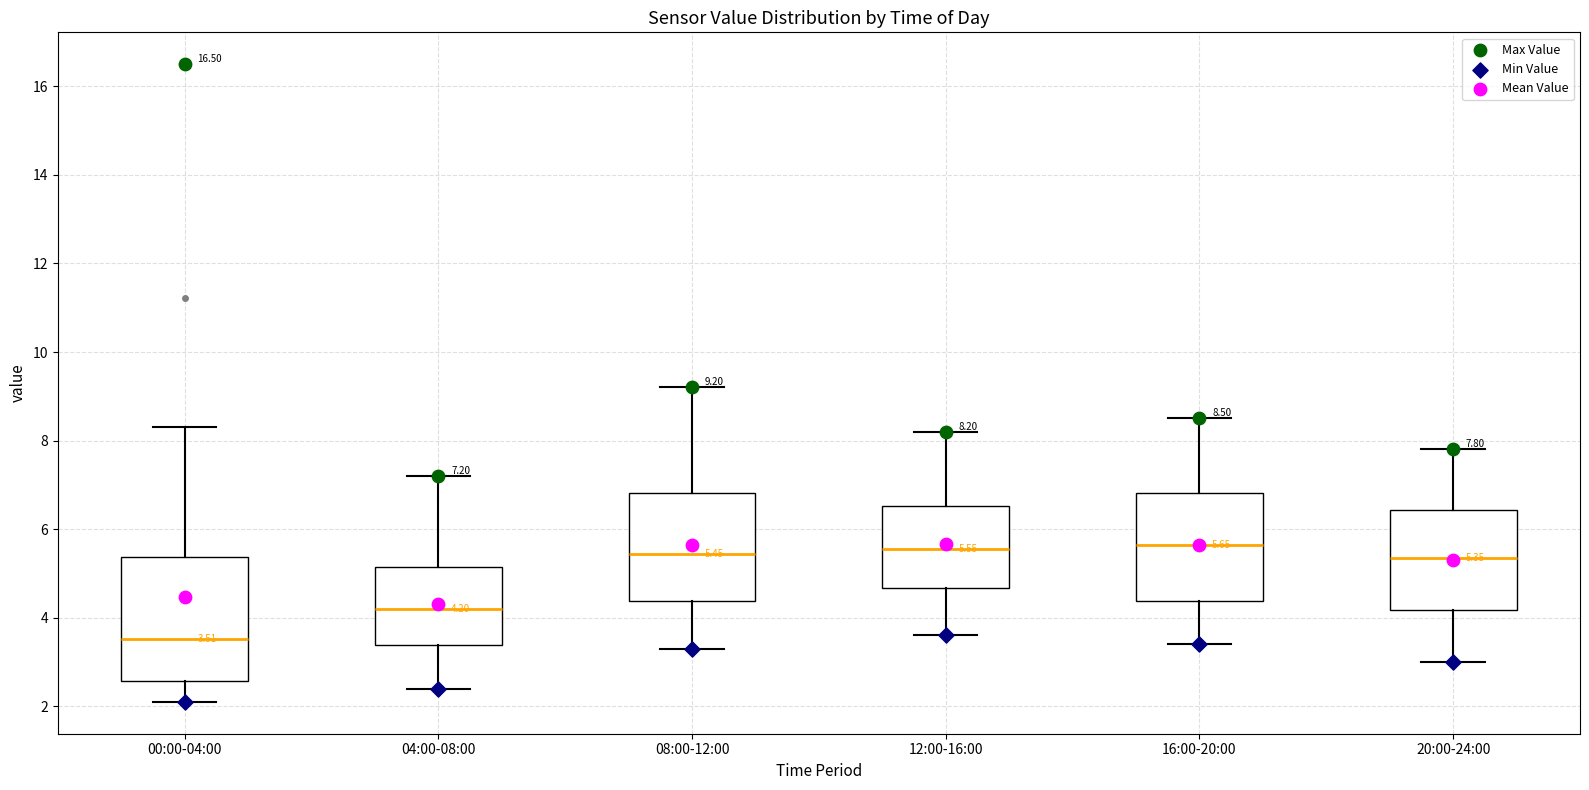

Which box's median line is the lowest?

00:00-04:00